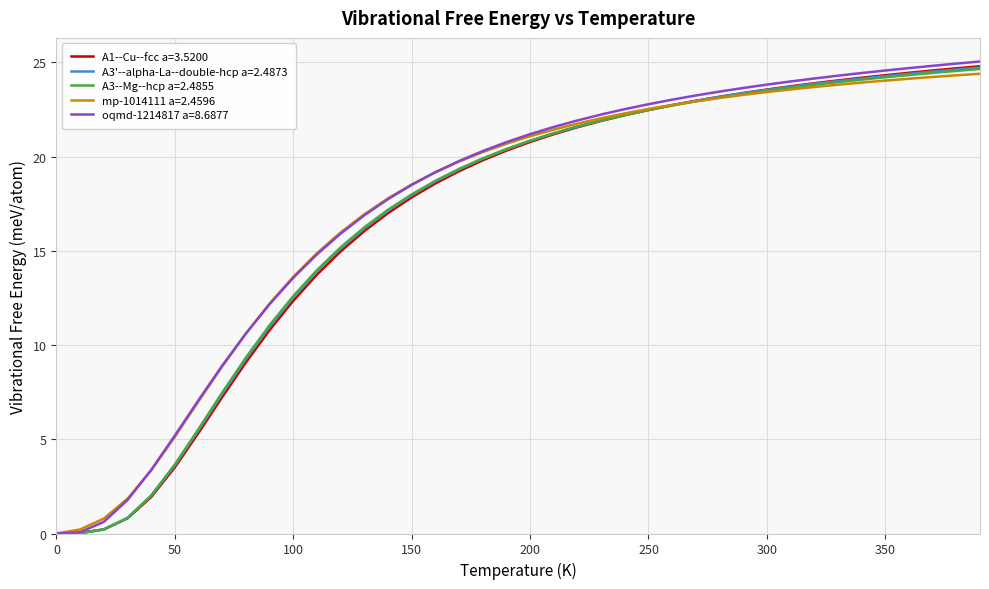

What is the maximum value shown in the chart?

25.1